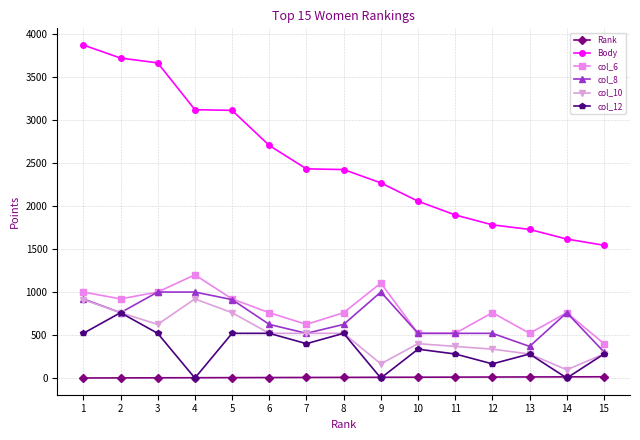

How many lines are shown in the chart?

6